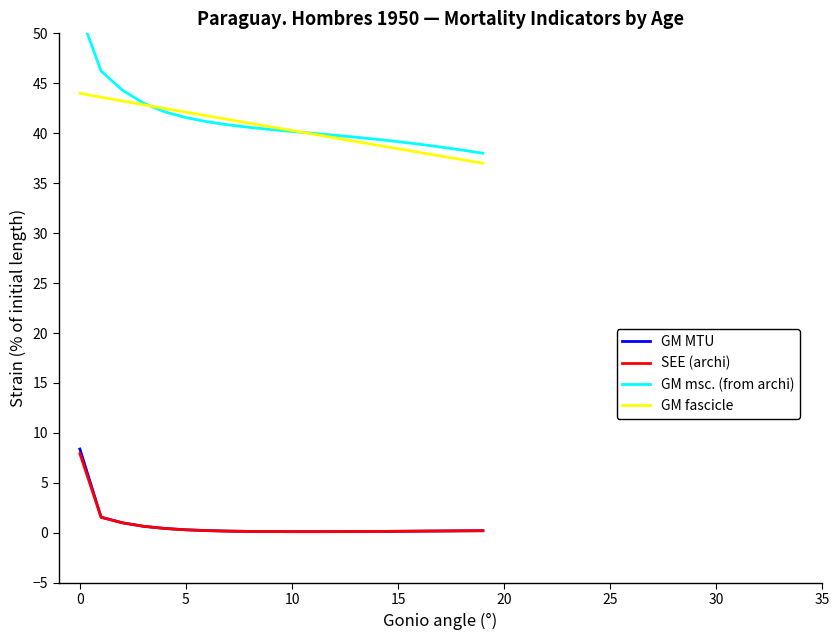

What is the average value of the GM fascicle series?

40.5